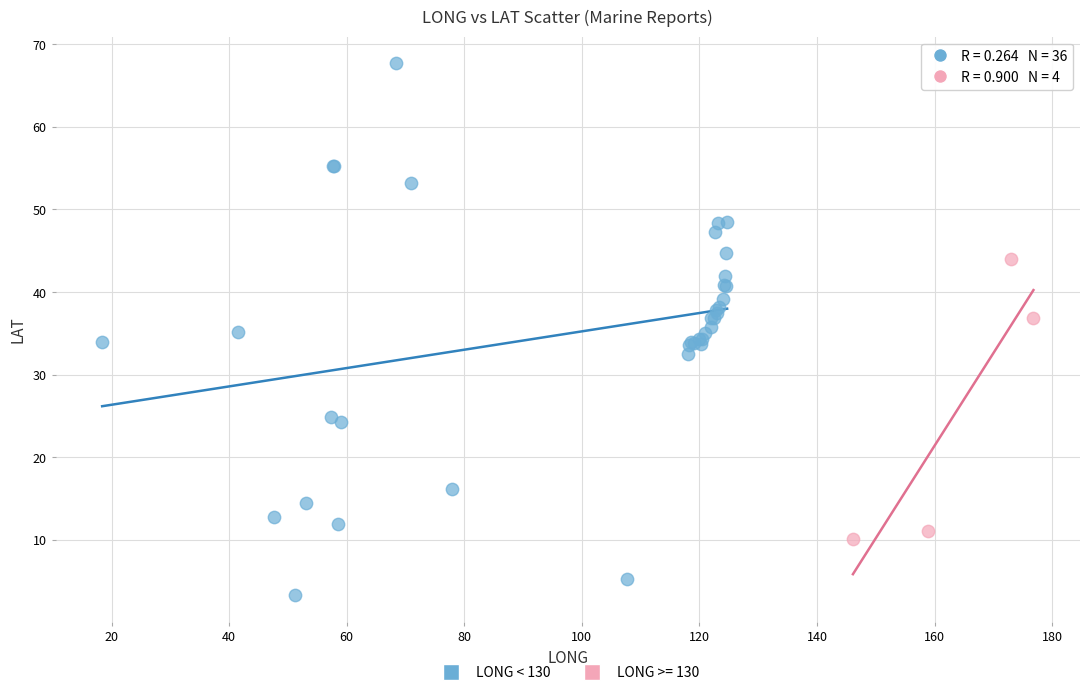

Which series has the widest spread of Y values?

LONG < 130